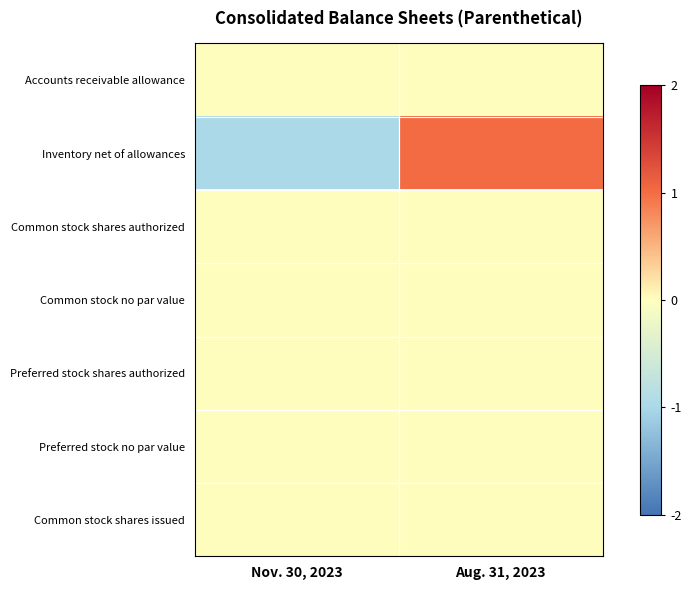

Which series has the widest spread of values?

row_1